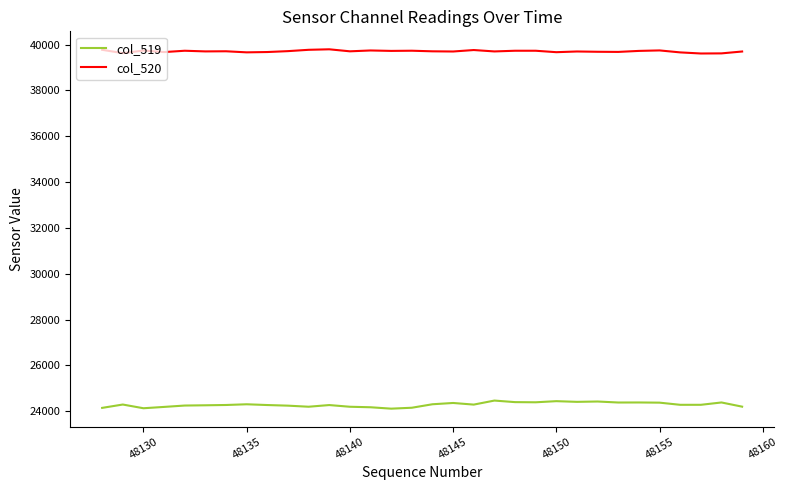

At how many categories does at least one series exceed 34830?

32